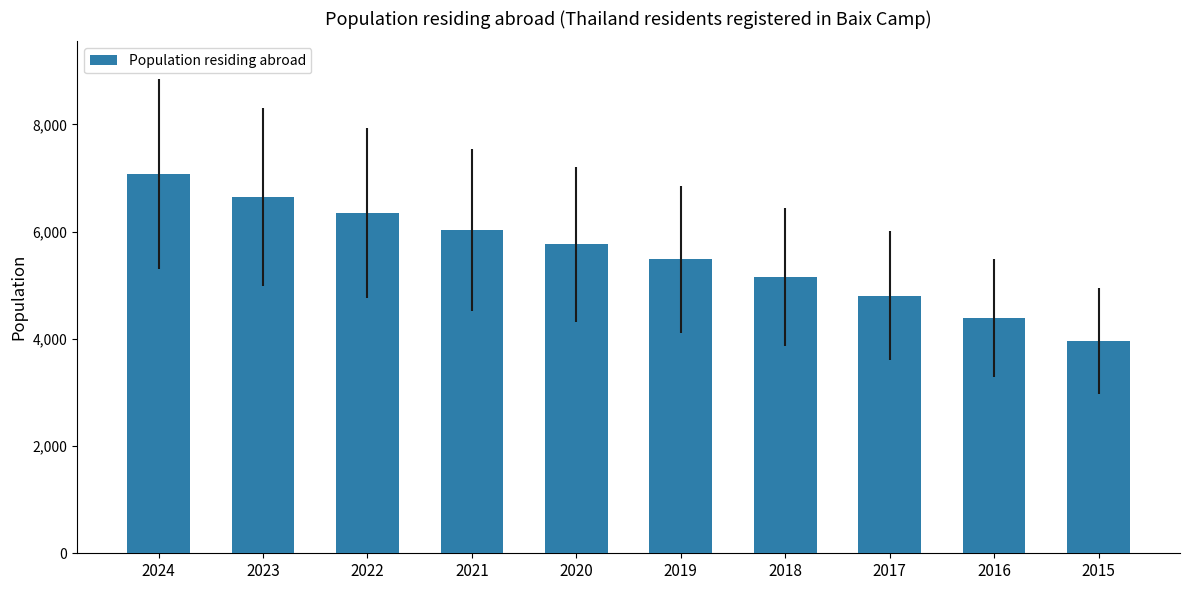

What is the minimum value shown in the chart?

3963